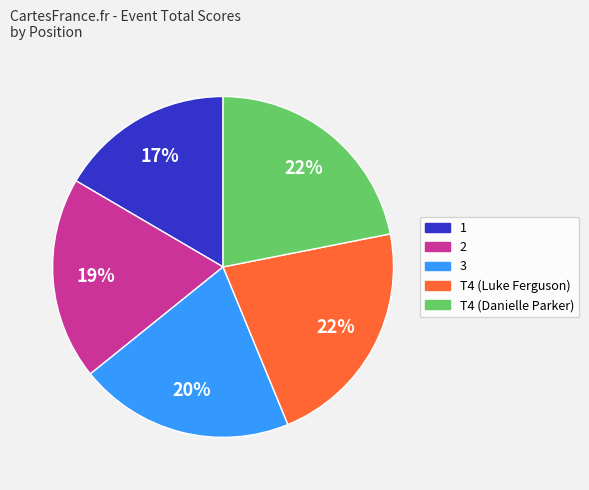

To the nearest percent, what is the difference between the largest and smallest slice percentages?

5%